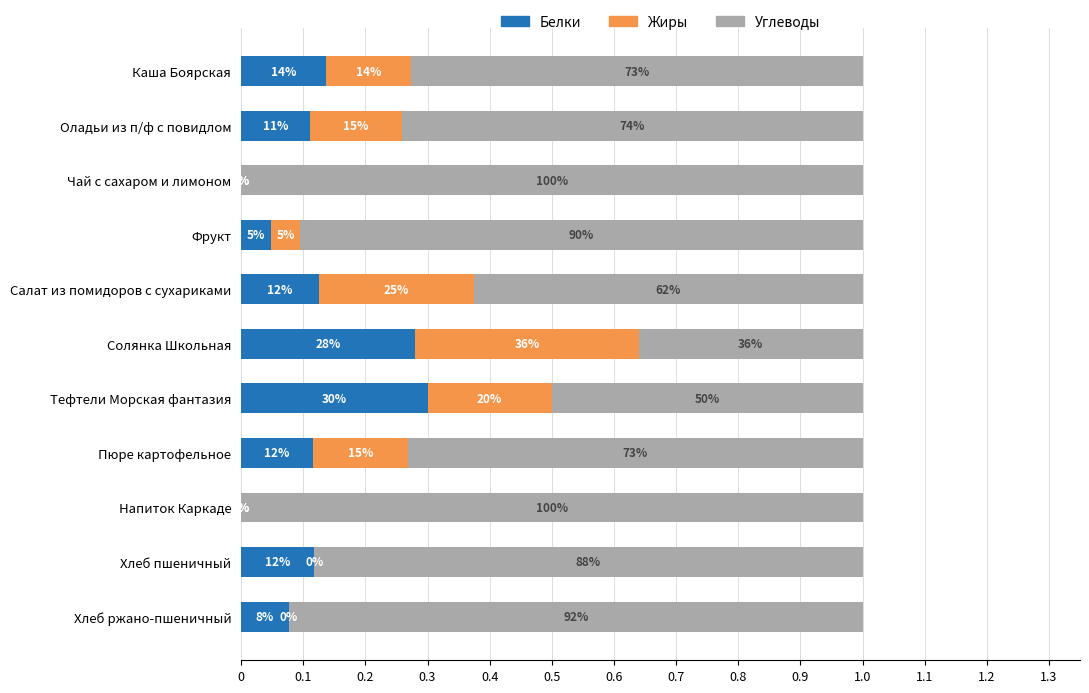

What are all the series names shown in the legend?

Белки, Жиры, Углеводы